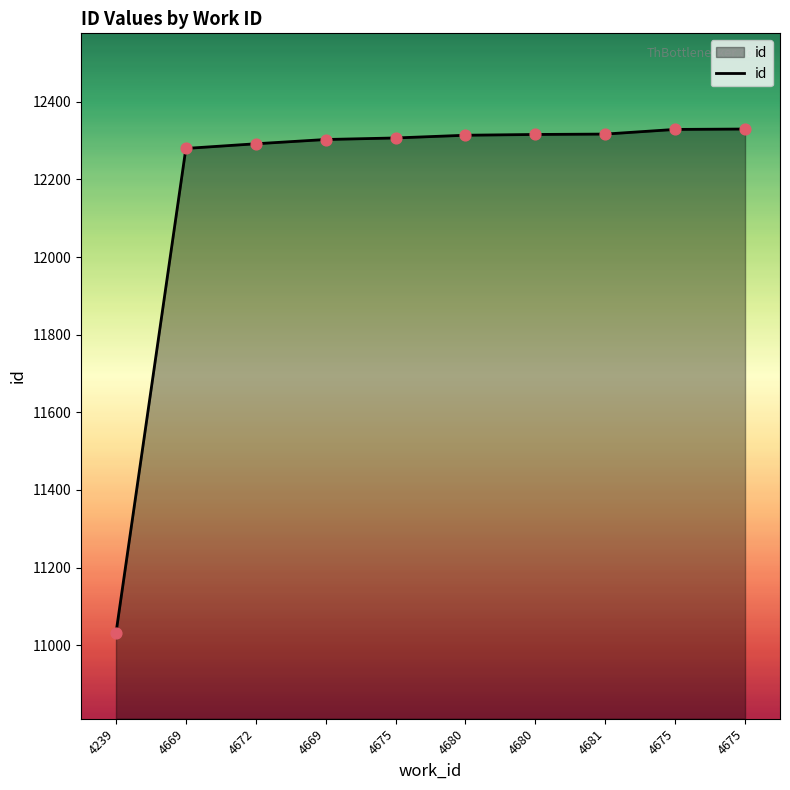

How many lines are shown in the chart?

1